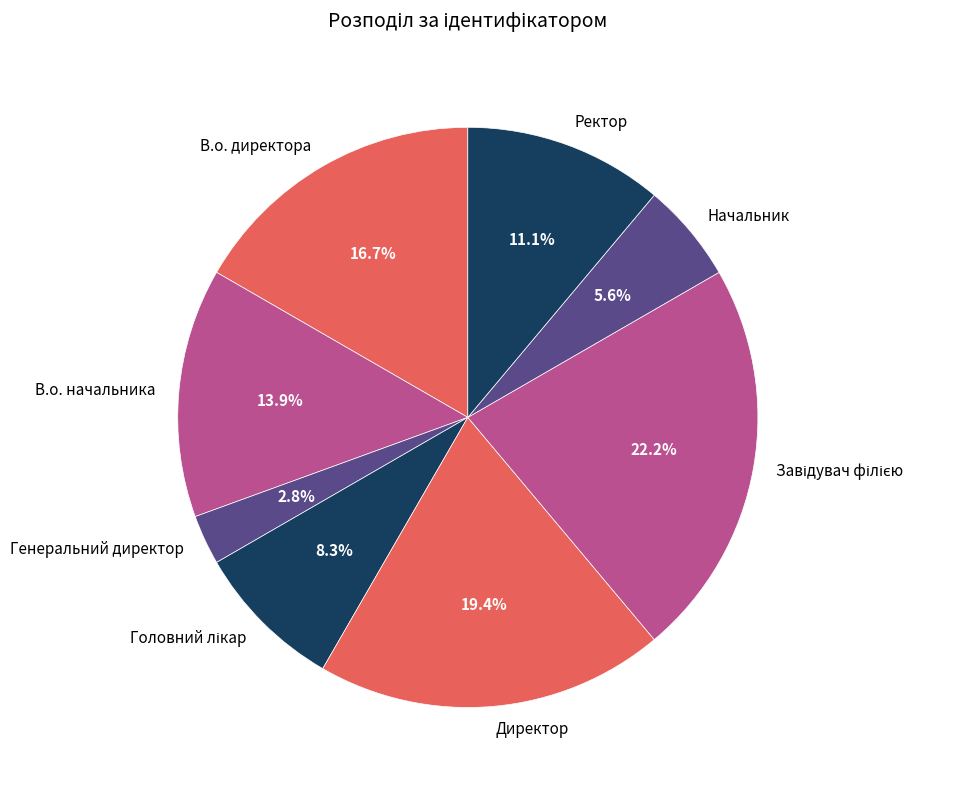

To the nearest percent, what portion does Начальник represent?

6%